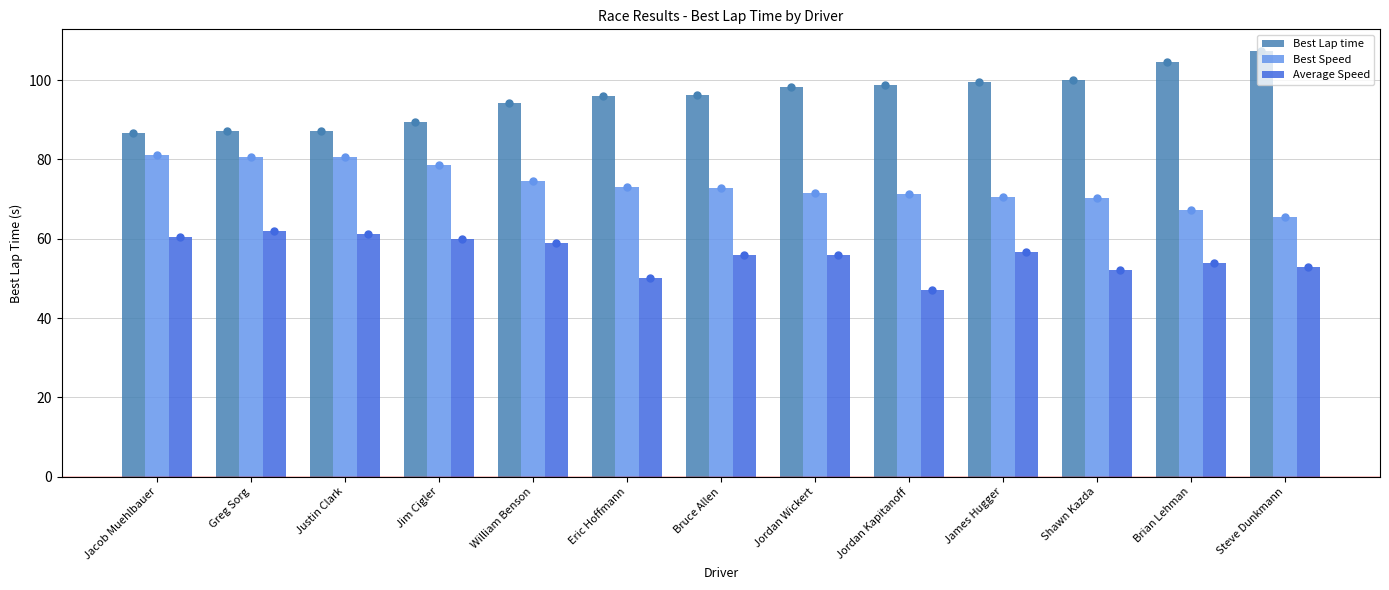

What is the label of the 11th bar from the left?

Shawn Kazda